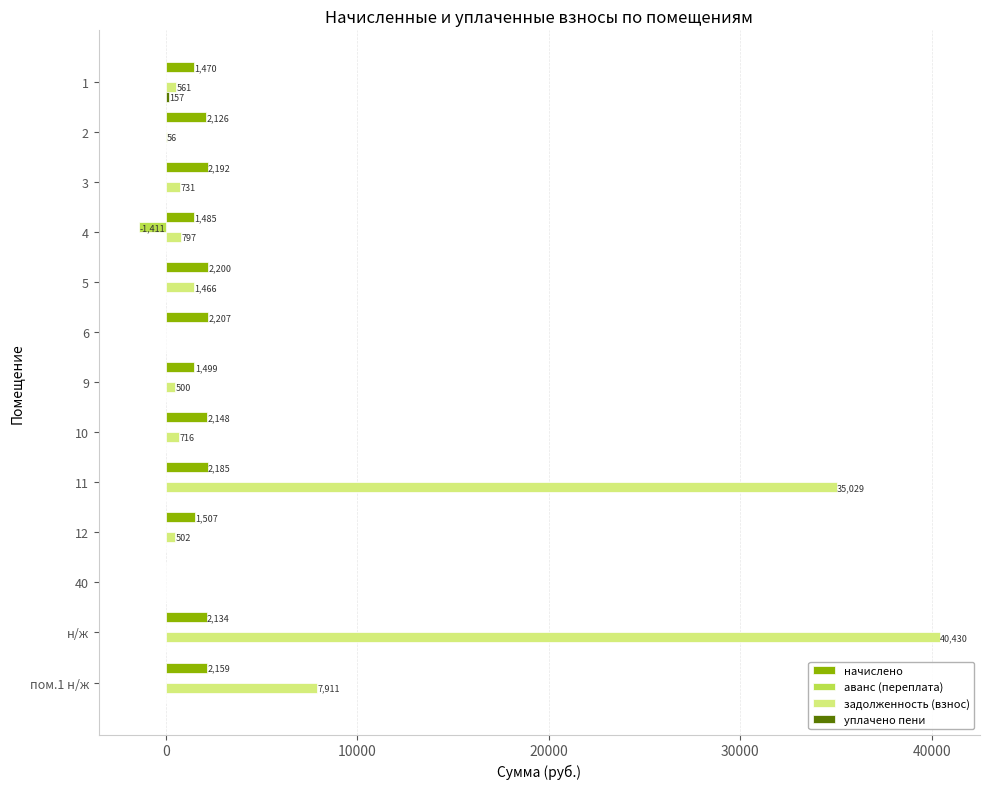

At which category is the sum across all series the highest?

н/ж